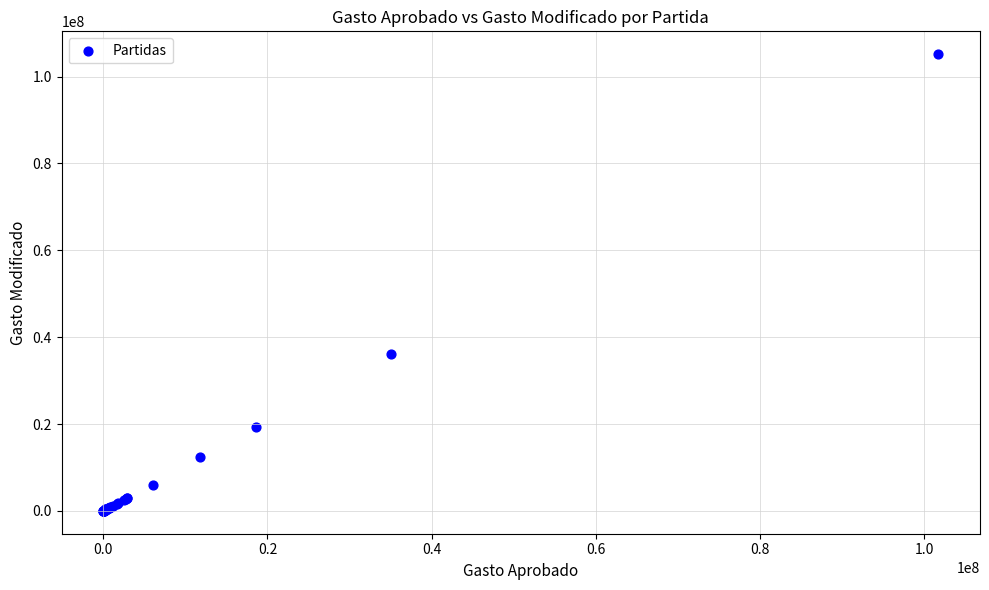

What Y value in the scatter plot is closest to 52588795?

36215776.2